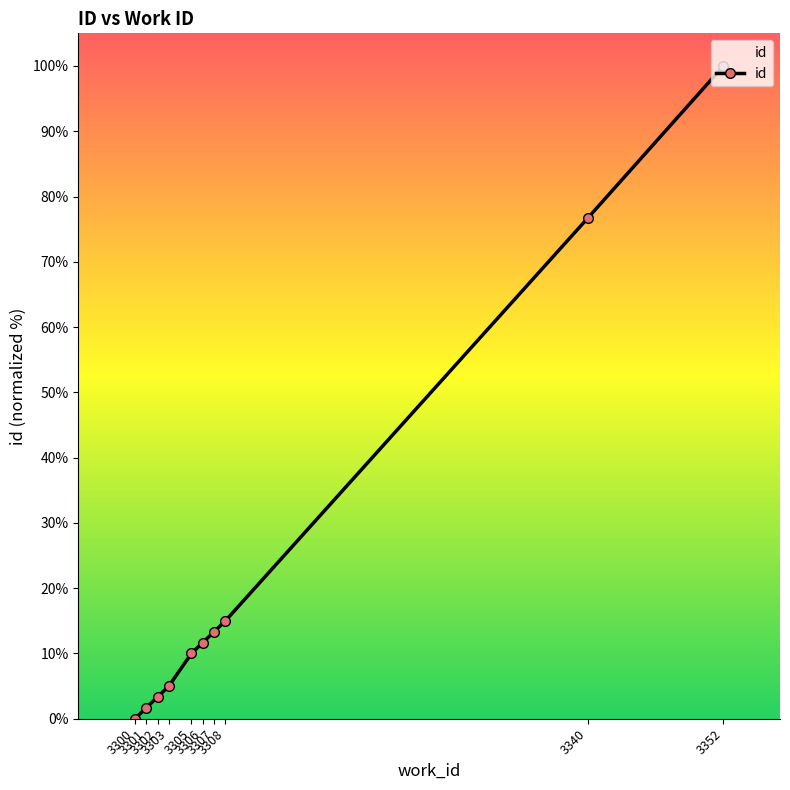

List the labels in order of value, largest first.

3352, 3340, 3308, 3307, 3306, 3305, 3303, 3302, 3301, 3300